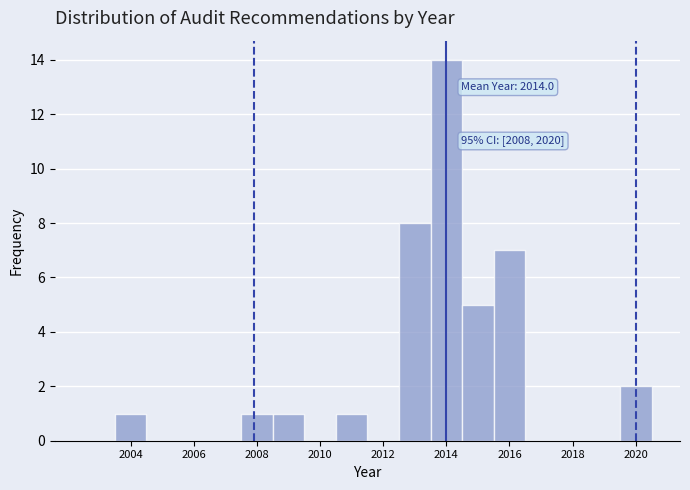

Over which range of the x-axis is the bar tallest?

2013.5 to 2014.5